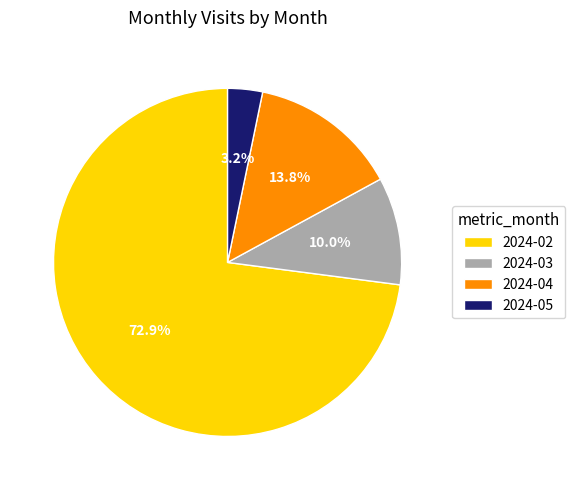

Is 2024-02 the majority of the pie?

Yes